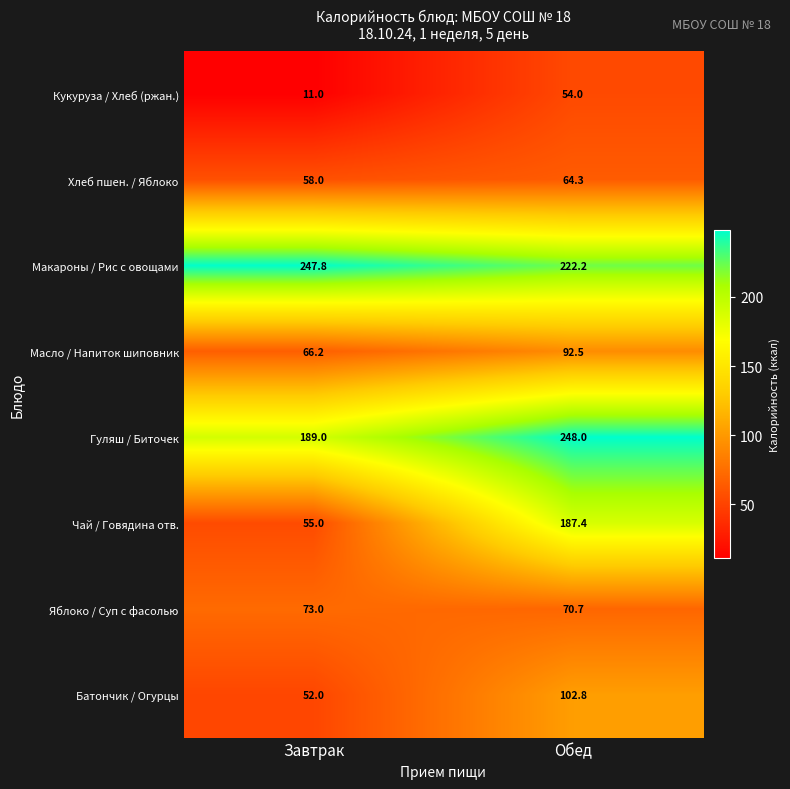

What is the highest value of the Батончик / Огурцы series?

102.8